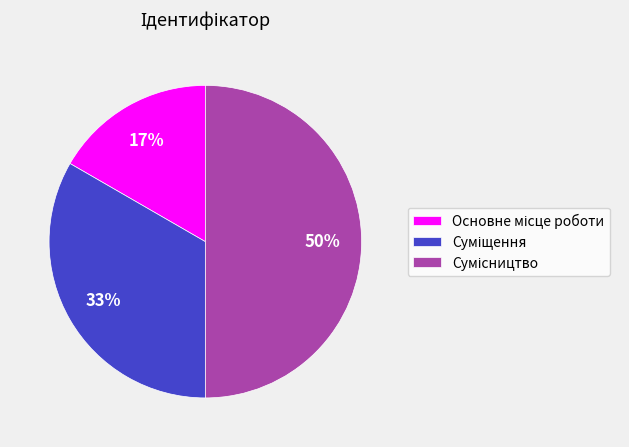

To the nearest percent, what is the average slice percentage?

33%